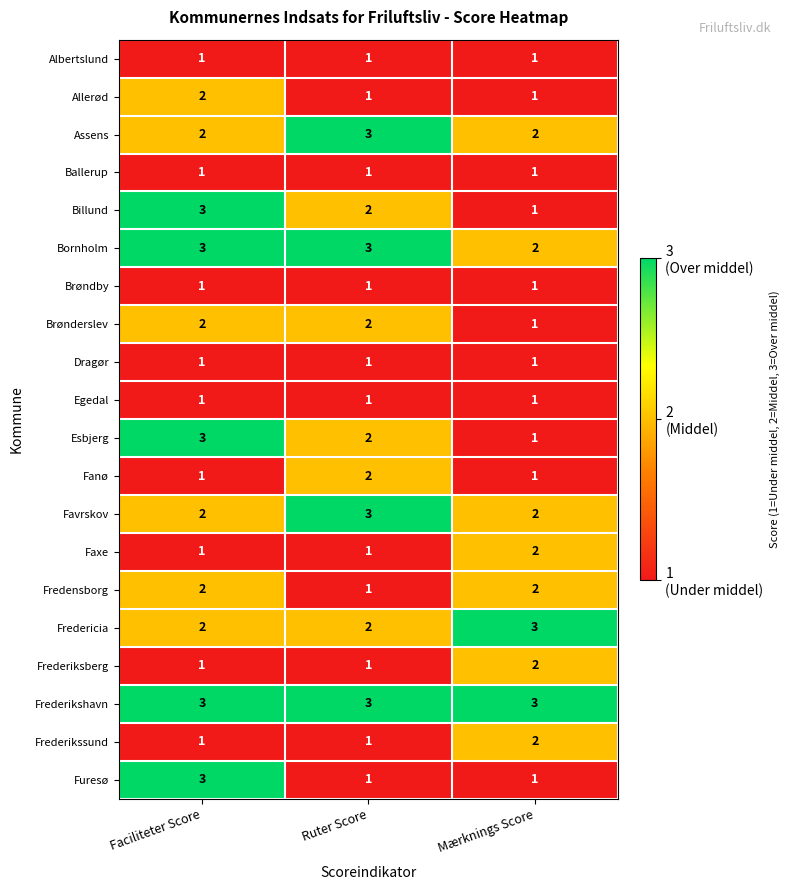

What is the total value across all series at Mærknings Score?

31